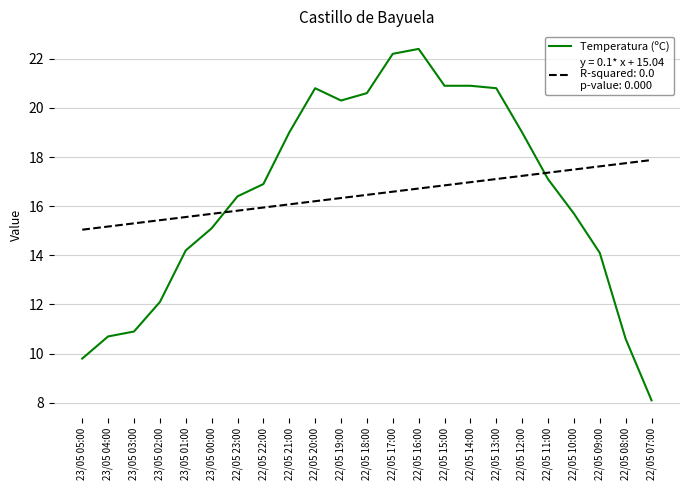

Which category has the lowest value across all series?

22/05 07:00